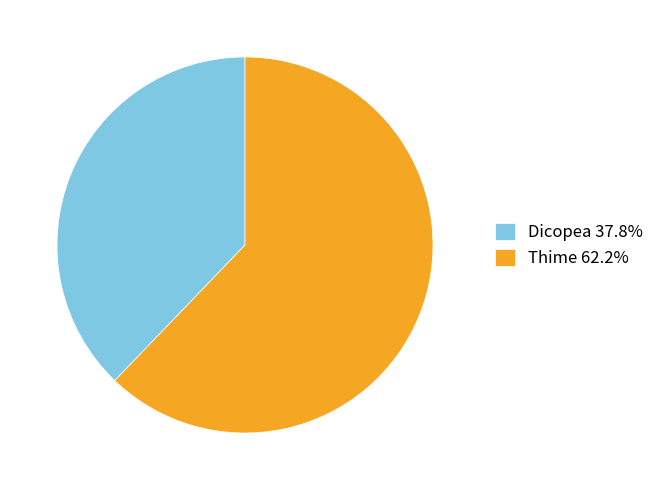

How many slices are in this pie chart?

2